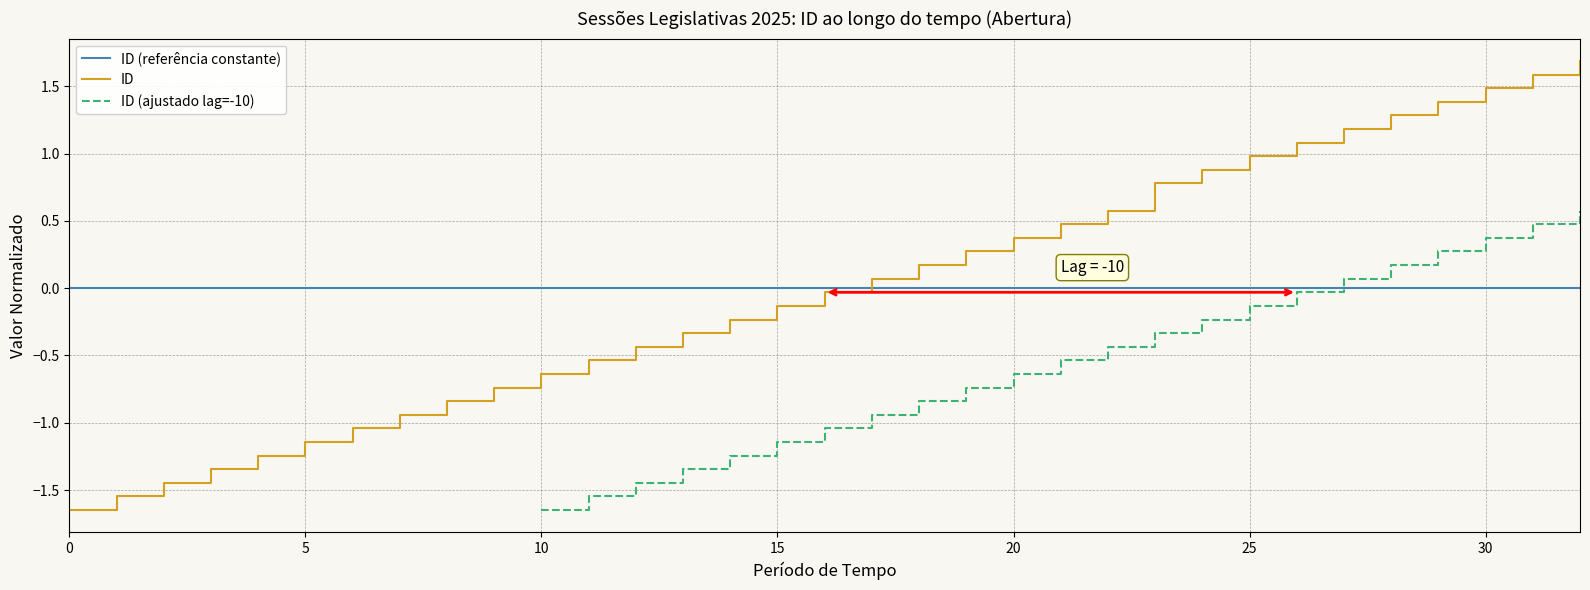

What is the total value across all series at 28?

1.5